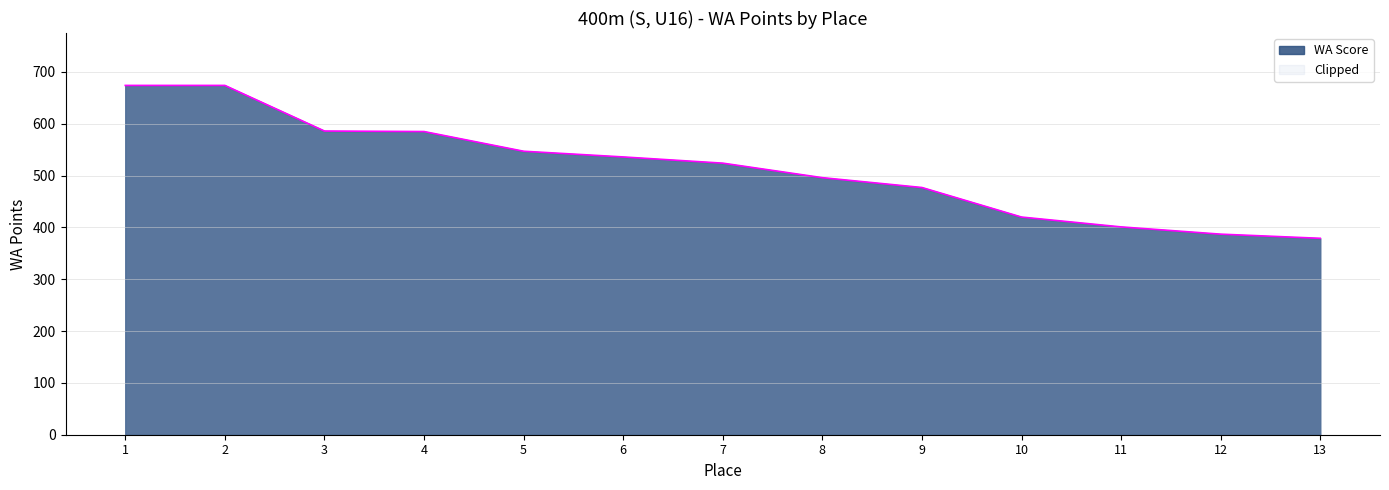

How many lines are shown in the chart?

1